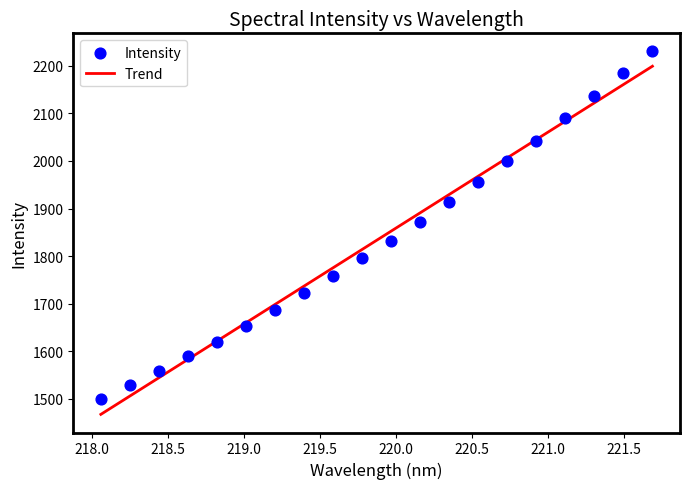

What are all the series names shown in the legend?

Trend, Intensity